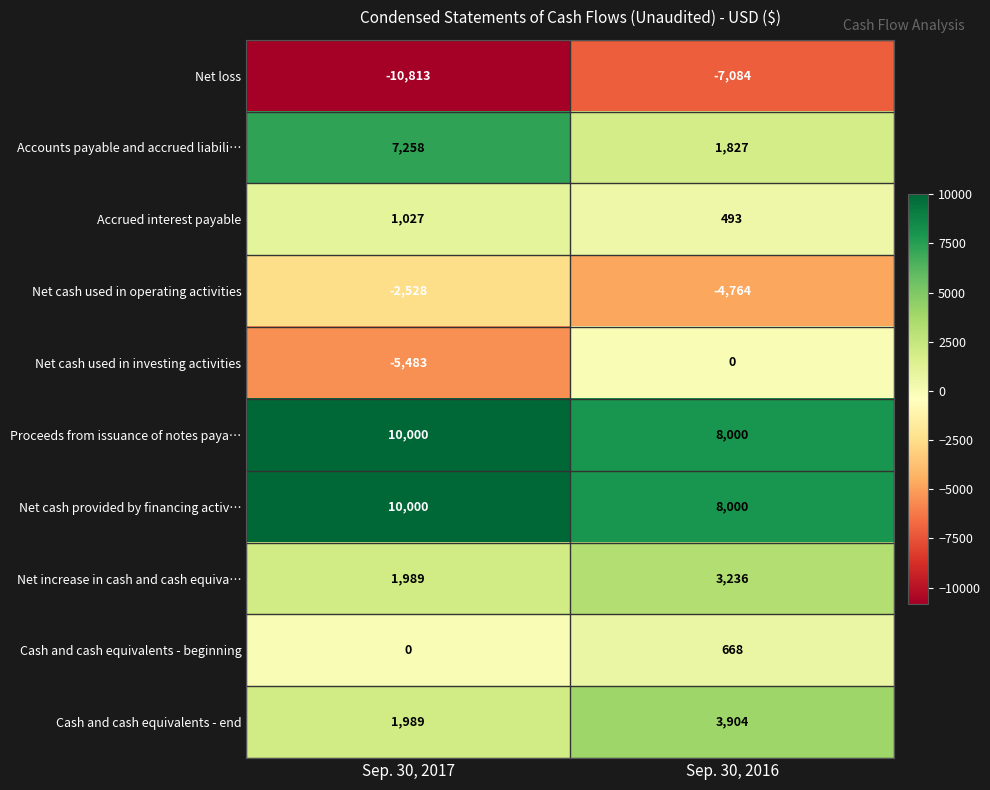

What is the difference between the maximum and minimum values in the Cash and cash equivalents - beginning series?

668